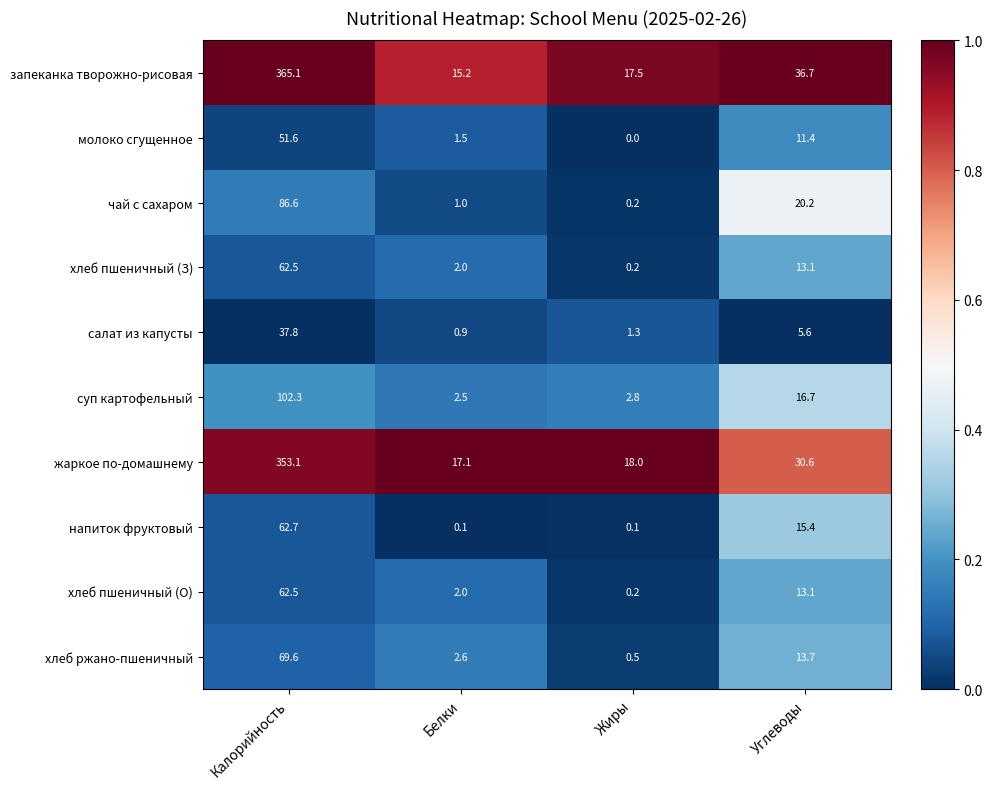

At which category is the sum across all series the highest?

Калорийность